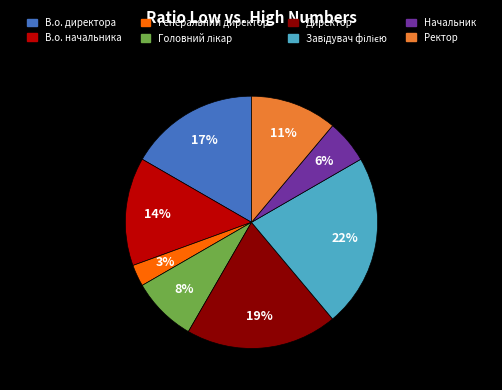

Do Ректор and Директор together represent more than half of the pie?

No